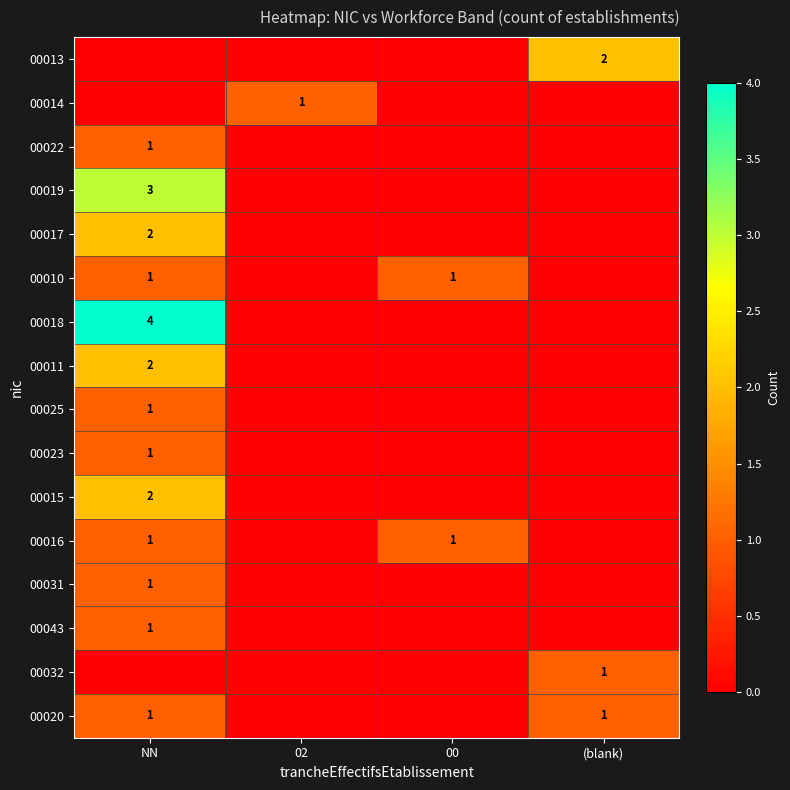

Where is 00031 nearest to the value 0?

02